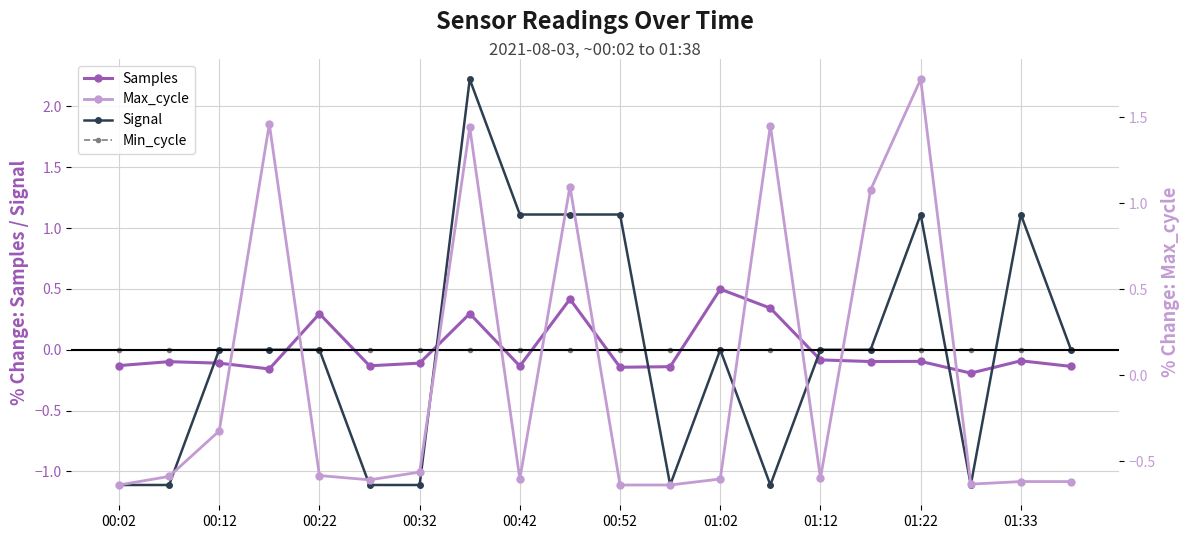

The value of Max_cycle at 00:52 is -0.2. True or false?

False